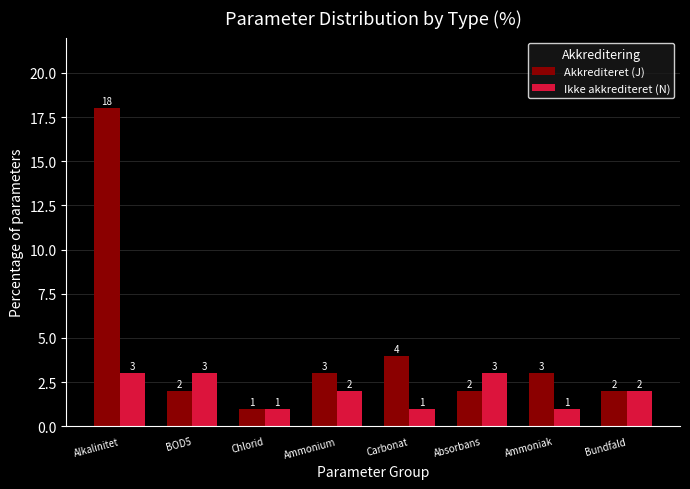

Which category has the highest value across all series?

Alkalinitet